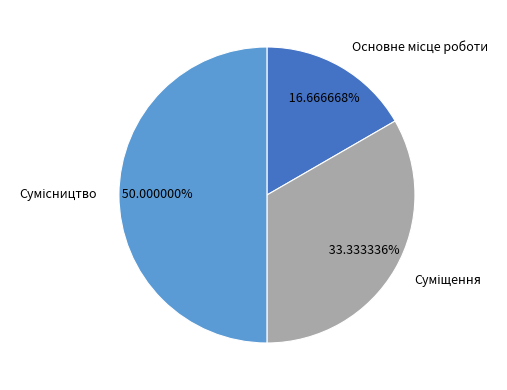

What is the smallest slice in the pie chart?

Основне місце роботи